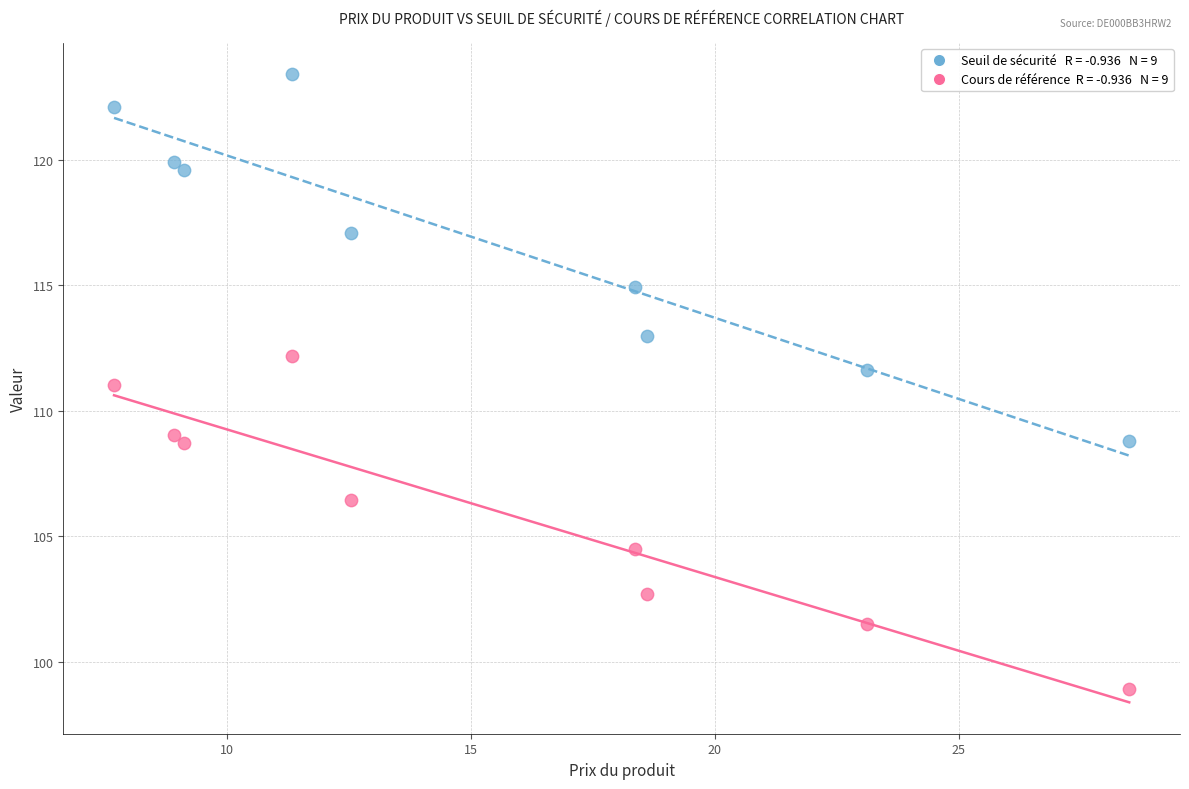

Across all data points, what is the range of X values (max minus min)?

20.8